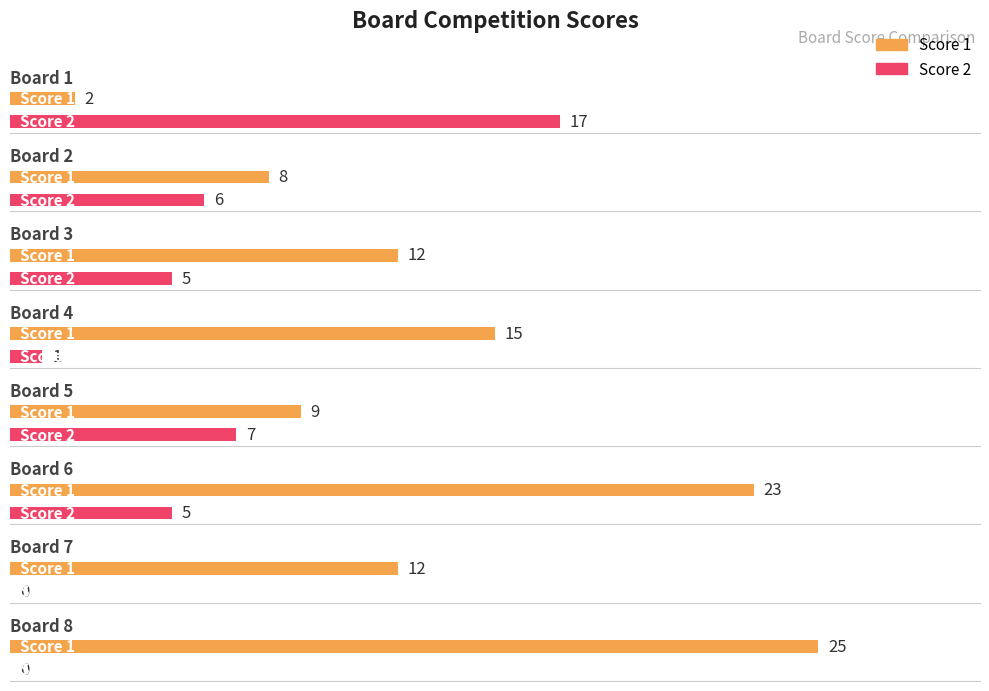

Reading left to right, transcribe all the data shown in this chart.

Score 1: 2	8	12	15	9	23	12	25
Score 2: 17	6	5	1	7	5	0	0